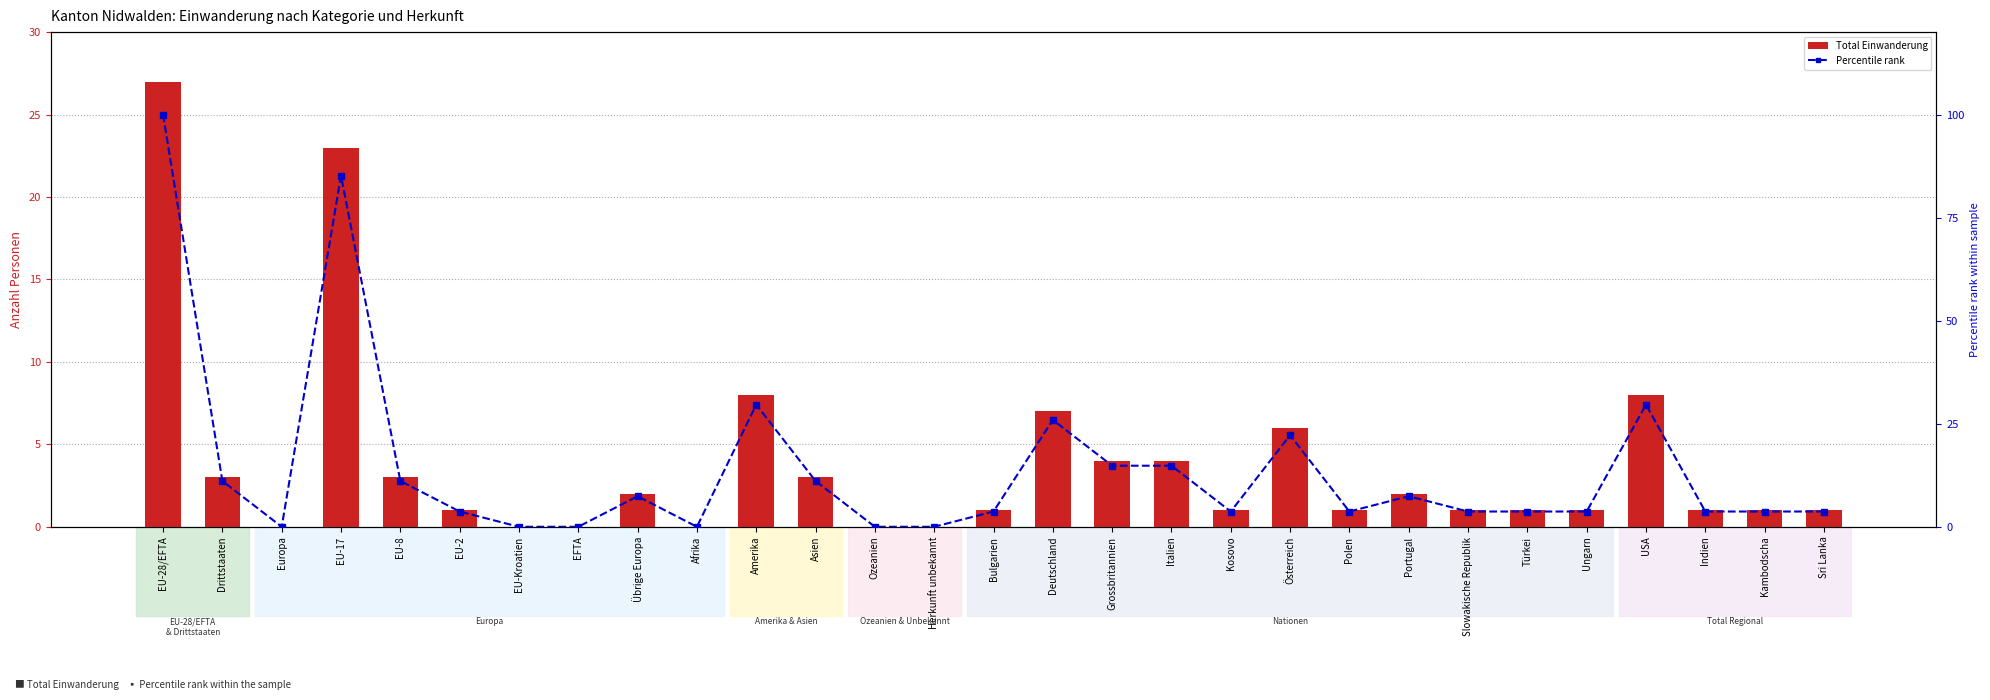

Does the chart contain any negative values?

No